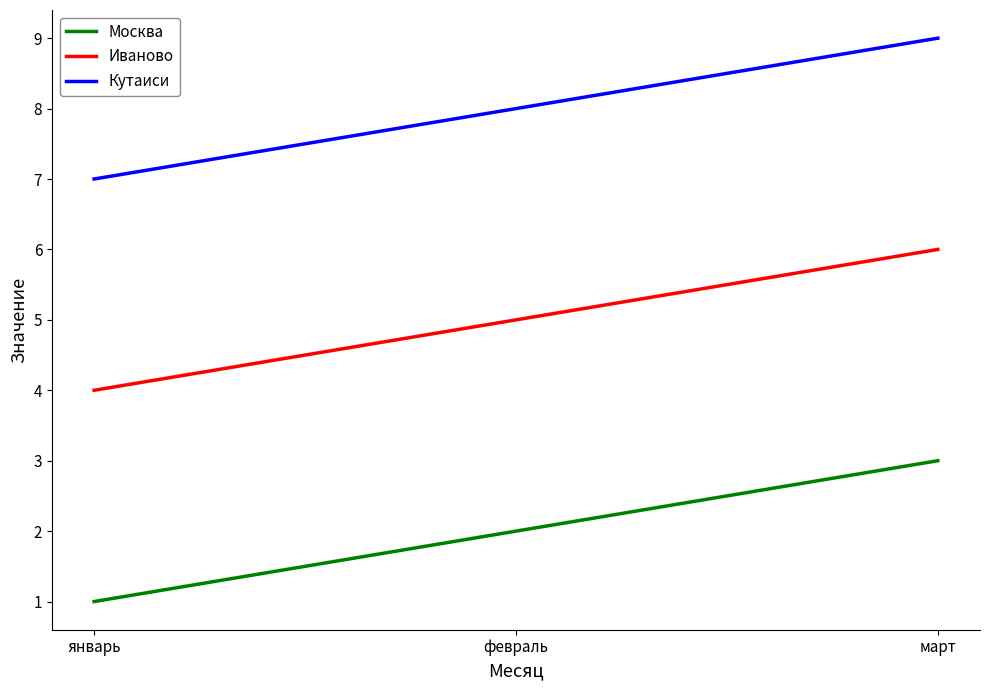

What position from the right is февраль?

2